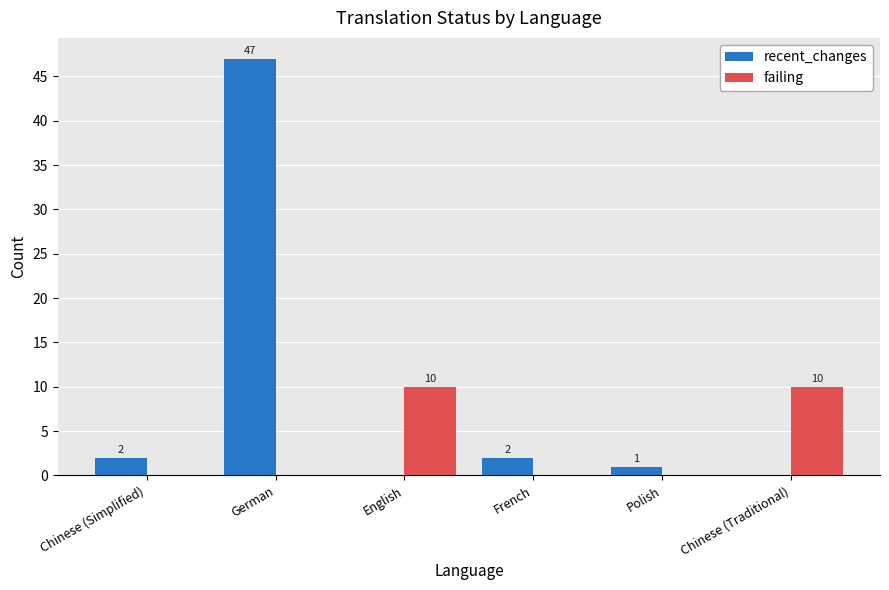

The failing series shows 10 at English. True or false?

True